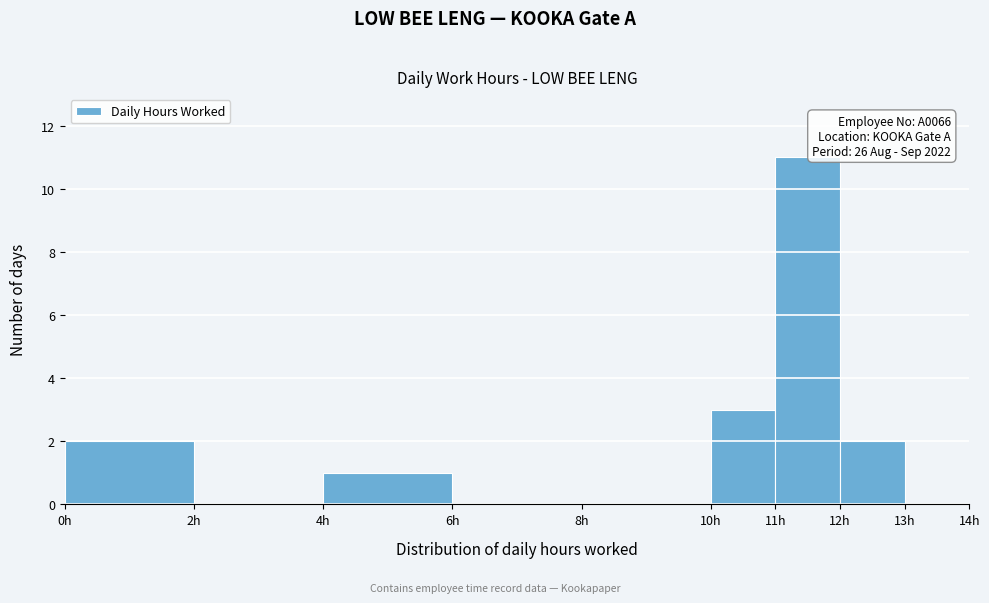

Which range on the x-axis has the tallest bar?

11 to 12